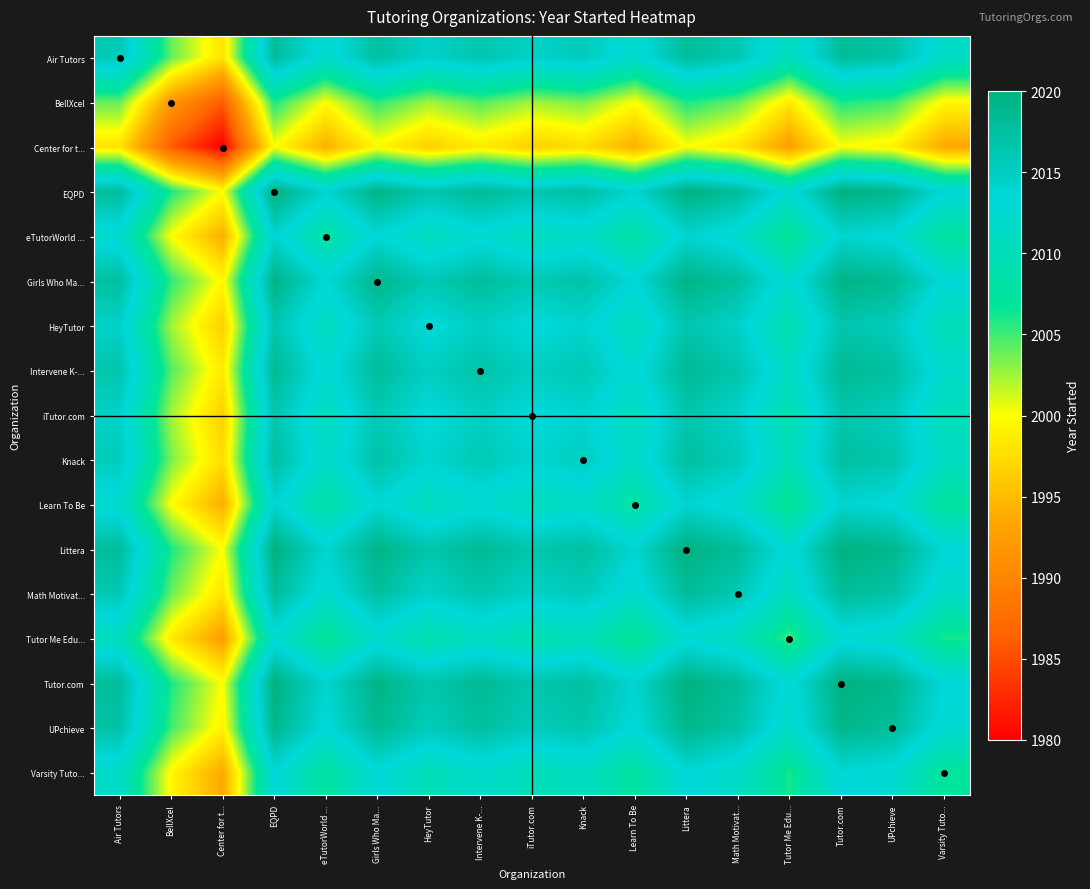

Reading left to right, transcribe all the data shown in this chart.

Air Tutors: Air Tutors=2016.0	BellXcel=2004.0	Center for t...=1998.0	EQPD=2018.0	eTutorWorld ...=2012.0	Girls Who Ma...=2017.5	HeyTutor=2014.5	Intervene K-...=2016.5	iTutor.com=2014.5	Knack=2015.5	Learn To Be=2012.0	Littera=2018.0	Math Motivat...=2016.0	Tutor Me Edu...=2010.5	Tutor.com=2018.0	UPchieve=2017.0	Varsity Tuto...=2011.5
BellXcel: Air Tutors=2004.0	BellXcel=1992.0	Center for t...=1986.0	EQPD=2006.0	eTutorWorld ...=2000.0	Girls Who Ma...=2005.5	HeyTutor=2002.5	Intervene K-...=2004.5	iTutor.com=2002.5	Knack=2003.5	Learn To Be=2000.0	Littera=2006.0	Math Motivat...=2004.0	Tutor Me Edu...=1998.5	Tutor.com=2006.0	UPchieve=2005.0	Varsity Tuto...=1999.5
Center for t...: Air Tutors=1998.0	BellXcel=1986.0	Center for t...=1980.0	EQPD=2000.0	eTutorWorld ...=1994.0	Girls Who Ma...=1999.5	HeyTutor=1996.5	Intervene K-...=1998.5	iTutor.com=1996.5	Knack=1997.5	Learn To Be=1994.0	Littera=2000.0	Math Motivat...=1998.0	Tutor Me Edu...=1992.5	Tutor.com=2000.0	UPchieve=1999.0	Varsity Tuto...=1993.5
EQPD: Air Tutors=2018.0	BellXcel=2006.0	Center for t...=2000.0	EQPD=2020.0	eTutorWorld ...=2014.0	Girls Who Ma...=2019.5	HeyTutor=2016.5	Intervene K-...=2018.5	iTutor.com=2016.5	Knack=2017.5	Learn To Be=2014.0	Littera=2020.0	Math Motivat...=2018.0	Tutor Me Edu...=2012.5	Tutor.com=2020.0	UPchieve=2019.0	Varsity Tuto...=2013.5
eTutorWorld ...: Air Tutors=2012.0	BellXcel=2000.0	Center for t...=1994.0	EQPD=2014.0	eTutorWorld ...=2008.0	Girls Who Ma...=2013.5	HeyTutor=2010.5	Intervene K-...=2012.5	iTutor.com=2010.5	Knack=2011.5	Learn To Be=2008.0	Littera=2014.0	Math Motivat...=2012.0	Tutor Me Edu...=2006.5	Tutor.com=2014.0	UPchieve=2013.0	Varsity Tuto...=2007.5
Girls Who Ma...: Air Tutors=2017.5	BellXcel=2005.5	Center for t...=1999.5	EQPD=2019.5	eTutorWorld ...=2013.5	Girls Who Ma...=2019.0	HeyTutor=2016.0	Intervene K-...=2018.0	iTutor.com=2016.0	Knack=2017.0	Learn To Be=2013.5	Littera=2019.5	Math Motivat...=2017.5	Tutor Me Edu...=2012.0	Tutor.com=2019.5	UPchieve=2018.5	Varsity Tuto...=2013.0
HeyTutor: Air Tutors=2014.5	BellXcel=2002.5	Center for t...=1996.5	EQPD=2016.5	eTutorWorld ...=2010.5	Girls Who Ma...=2016.0	HeyTutor=2013.0	Intervene K-...=2015.0	iTutor.com=2013.0	Knack=2014.0	Learn To Be=2010.5	Littera=2016.5	Math Motivat...=2014.5	Tutor Me Edu...=2009.0	Tutor.com=2016.5	UPchieve=2015.5	Varsity Tuto...=2010.0
Intervene K-...: Air Tutors=2016.5	BellXcel=2004.5	Center for t...=1998.5	EQPD=2018.5	eTutorWorld ...=2012.5	Girls Who Ma...=2018.0	HeyTutor=2015.0	Intervene K-...=2017.0	iTutor.com=2015.0	Knack=2016.0	Learn To Be=2012.5	Littera=2018.5	Math Motivat...=2016.5	Tutor Me Edu...=2011.0	Tutor.com=2018.5	UPchieve=2017.5	Varsity Tuto...=2012.0
iTutor.com: Air Tutors=2014.5	BellXcel=2002.5	Center for t...=1996.5	EQPD=2016.5	eTutorWorld ...=2010.5	Girls Who Ma...=2016.0	HeyTutor=2013.0	Intervene K-...=2015.0	iTutor.com=2013.0	Knack=2014.0	Learn To Be=2010.5	Littera=2016.5	Math Motivat...=2014.5	Tutor Me Edu...=2009.0	Tutor.com=2016.5	UPchieve=2015.5	Varsity Tuto...=2010.0
Knack: Air Tutors=2015.5	BellXcel=2003.5	Center for t...=1997.5	EQPD=2017.5	eTutorWorld ...=2011.5	Girls Who Ma...=2017.0	HeyTutor=2014.0	Intervene K-...=2016.0	iTutor.com=2014.0	Knack=2015.0	Learn To Be=2011.5	Littera=2017.5	Math Motivat...=2015.5	Tutor Me Edu...=2010.0	Tutor.com=2017.5	UPchieve=2016.5	Varsity Tuto...=2011.0
Learn To Be: Air Tutors=2012.0	BellXcel=2000.0	Center for t...=1994.0	EQPD=2014.0	eTutorWorld ...=2008.0	Girls Who Ma...=2013.5	HeyTutor=2010.5	Intervene K-...=2012.5	iTutor.com=2010.5	Knack=2011.5	Learn To Be=2008.0	Littera=2014.0	Math Motivat...=2012.0	Tutor Me Edu...=2006.5	Tutor.com=2014.0	UPchieve=2013.0	Varsity Tuto...=2007.5
Littera: Air Tutors=2018.0	BellXcel=2006.0	Center for t...=2000.0	EQPD=2020.0	eTutorWorld ...=2014.0	Girls Who Ma...=2019.5	HeyTutor=2016.5	Intervene K-...=2018.5	iTutor.com=2016.5	Knack=2017.5	Learn To Be=2014.0	Littera=2020.0	Math Motivat...=2018.0	Tutor Me Edu...=2012.5	Tutor.com=2020.0	UPchieve=2019.0	Varsity Tuto...=2013.5
Math Motivat...: Air Tutors=2016.0	BellXcel=2004.0	Center for t...=1998.0	EQPD=2018.0	eTutorWorld ...=2012.0	Girls Who Ma...=2017.5	HeyTutor=2014.5	Intervene K-...=2016.5	iTutor.com=2014.5	Knack=2015.5	Learn To Be=2012.0	Littera=2018.0	Math Motivat...=2016.0	Tutor Me Edu...=2010.5	Tutor.com=2018.0	UPchieve=2017.0	Varsity Tuto...=2011.5
Tutor Me Edu...: Air Tutors=2010.5	BellXcel=1998.5	Center for t...=1992.5	EQPD=2012.5	eTutorWorld ...=2006.5	Girls Who Ma...=2012.0	HeyTutor=2009.0	Intervene K-...=2011.0	iTutor.com=2009.0	Knack=2010.0	Learn To Be=2006.5	Littera=2012.5	Math Motivat...=2010.5	Tutor Me Edu...=2005.0	Tutor.com=2012.5	UPchieve=2011.5	Varsity Tuto...=2006.0
Tutor.com: Air Tutors=2018.0	BellXcel=2006.0	Center for t...=2000.0	EQPD=2020.0	eTutorWorld ...=2014.0	Girls Who Ma...=2019.5	HeyTutor=2016.5	Intervene K-...=2018.5	iTutor.com=2016.5	Knack=2017.5	Learn To Be=2014.0	Littera=2020.0	Math Motivat...=2018.0	Tutor Me Edu...=2012.5	Tutor.com=2020.0	UPchieve=2019.0	Varsity Tuto...=2013.5
UPchieve: Air Tutors=2017.0	BellXcel=2005.0	Center for t...=1999.0	EQPD=2019.0	eTutorWorld ...=2013.0	Girls Who Ma...=2018.5	HeyTutor=2015.5	Intervene K-...=2017.5	iTutor.com=2015.5	Knack=2016.5	Learn To Be=2013.0	Littera=2019.0	Math Motivat...=2017.0	Tutor Me Edu...=2011.5	Tutor.com=2019.0	UPchieve=2018.0	Varsity Tuto...=2012.5
Varsity Tuto...: Air Tutors=2011.5	BellXcel=1999.5	Center for t...=1993.5	EQPD=2013.5	eTutorWorld ...=2007.5	Girls Who Ma...=2013.0	HeyTutor=2010.0	Intervene K-...=2012.0	iTutor.com=2010.0	Knack=2011.0	Learn To Be=2007.5	Littera=2013.5	Math Motivat...=2011.5	Tutor Me Edu...=2006.0	Tutor.com=2013.5	UPchieve=2012.5	Varsity Tuto...=2007.0